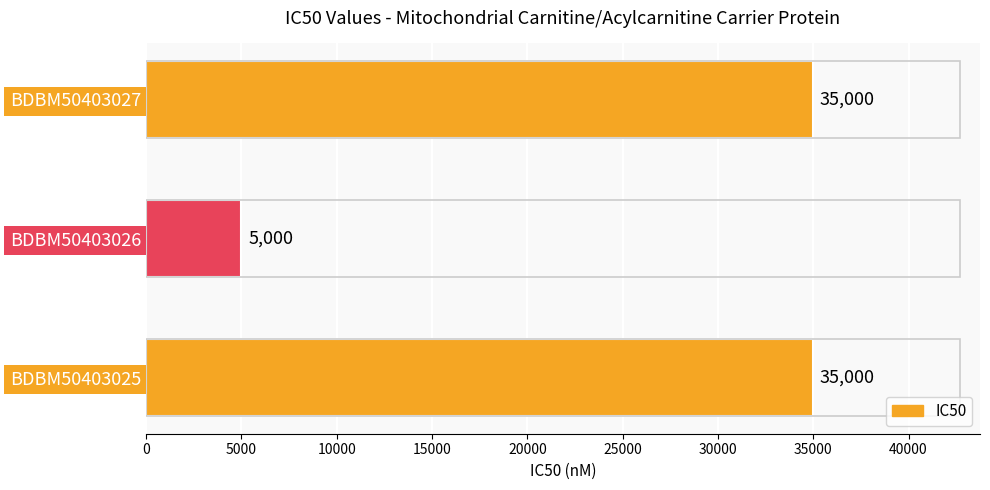

Reading bottom to top, extract all data points from this chart.

BDBM50403025=35000	BDBM50403026=5000	BDBM50403027=35000